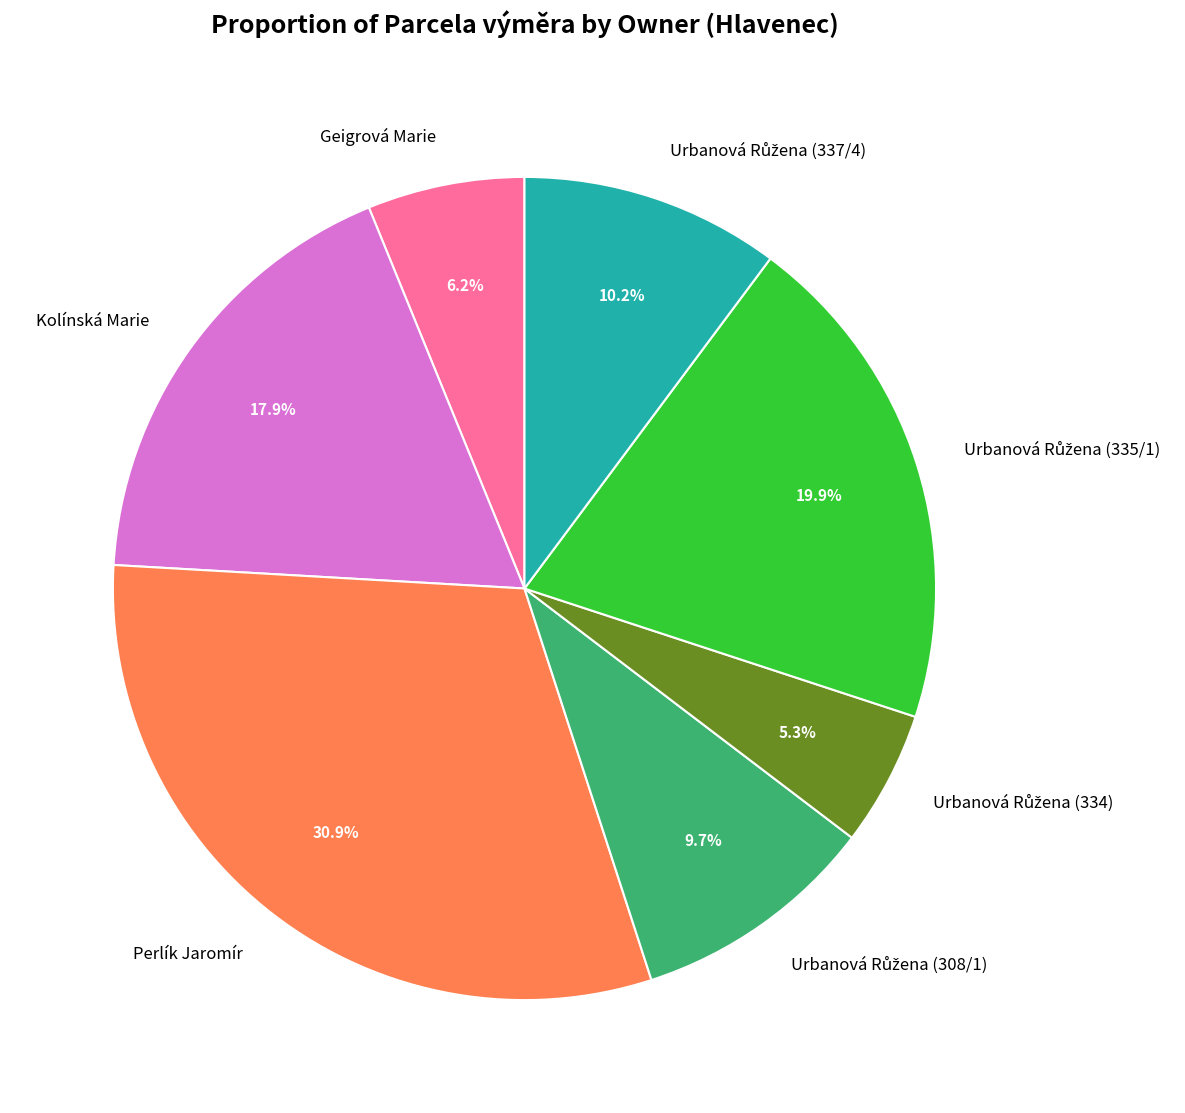

To the nearest percent, what is the average slice percentage?

14%